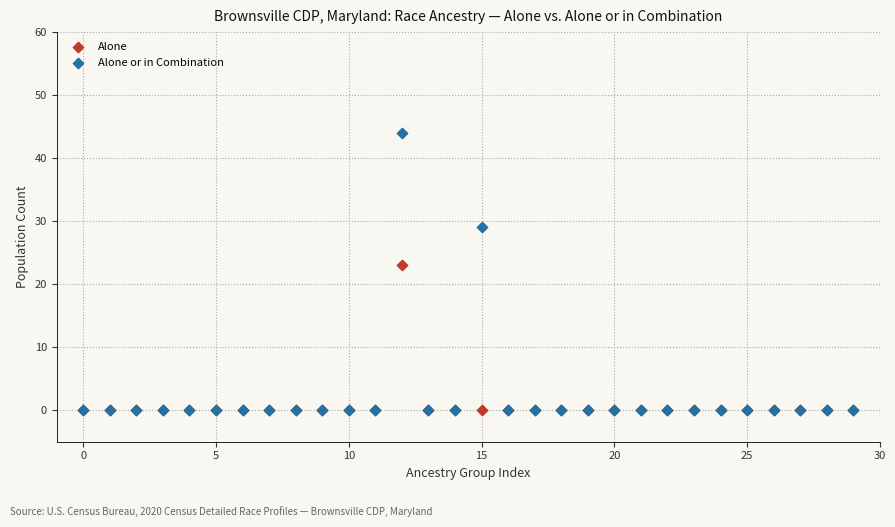

Across all series, what Y value is closest to 22?

23